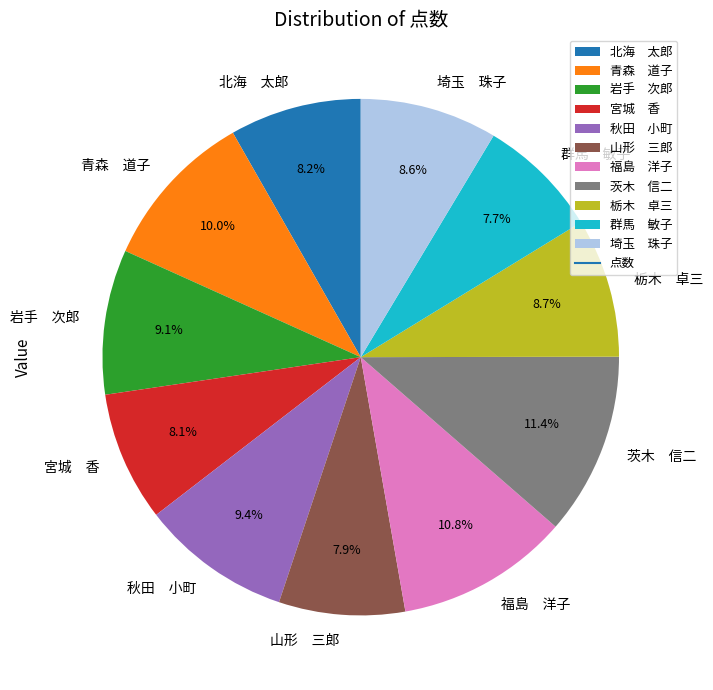

Does any single category account for the majority?

No